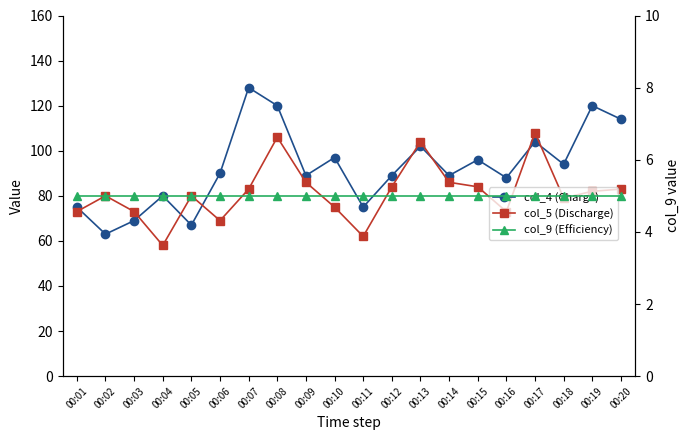

Reading left to right, transcribe all the data shown in this chart.

col_4 (Charge): 00:01=75	00:02=63	00:03=69	00:04=80	00:05=67	00:06=90	00:07=128	00:08=120	00:09=89	00:10=97	00:11=75	00:12=89	00:13=102	00:14=89	00:15=96	00:16=88	00:17=104	00:18=94	00:19=120	00:20=114
col_5 (Discharge): 00:01=73	00:02=80	00:03=73	00:04=58	00:05=80	00:06=69	00:07=83	00:08=106	00:09=86	00:10=75	00:11=62	00:12=84	00:13=104	00:14=86	00:15=84	00:16=73	00:17=108	00:18=79	00:19=82	00:20=83
col_9 (Efficiency): 00:01=5	00:02=5	00:03=5	00:04=5	00:05=5	00:06=5	00:07=5	00:08=5	00:09=5	00:10=5	00:11=5	00:12=5	00:13=5	00:14=5	00:15=5	00:16=5	00:17=5	00:18=5	00:19=5	00:20=5